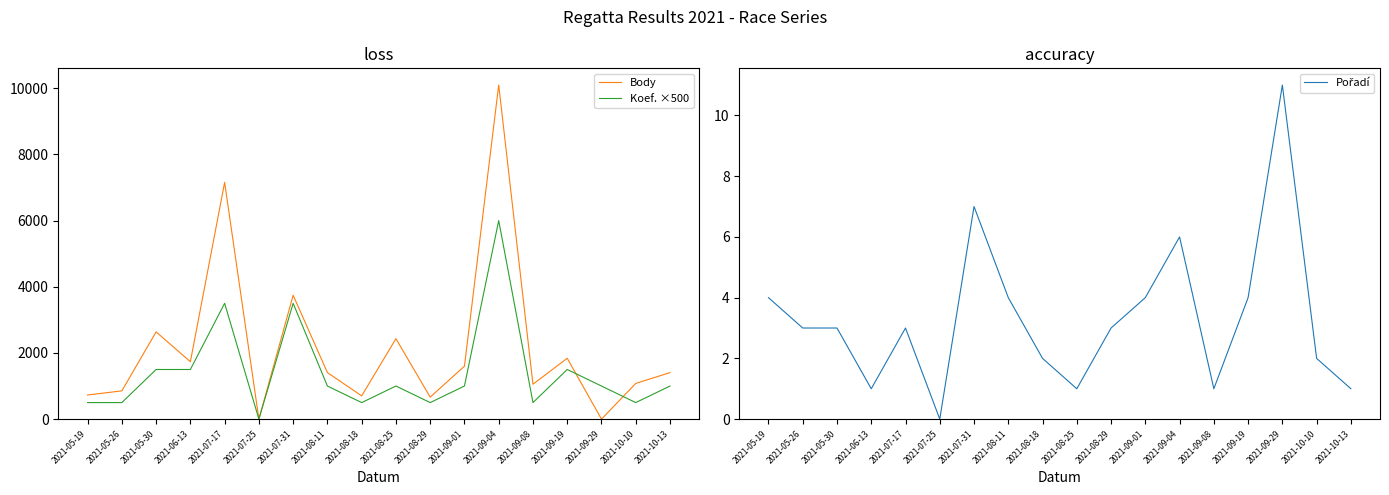

At 2021-09-01, list the series in order from smallest to largest.

Pořadí, Koef. ×500, Body